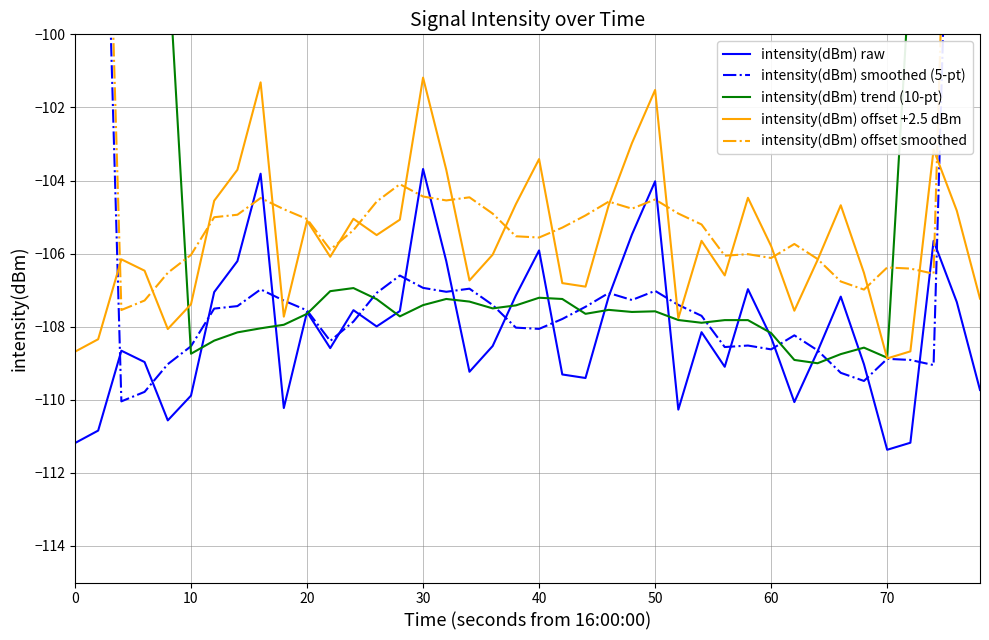

Which series ends up on top after the final intersection of intensity(dBm) smoothed (5-pt) and intensity(dBm) raw?

intensity(dBm) smoothed (5-pt)